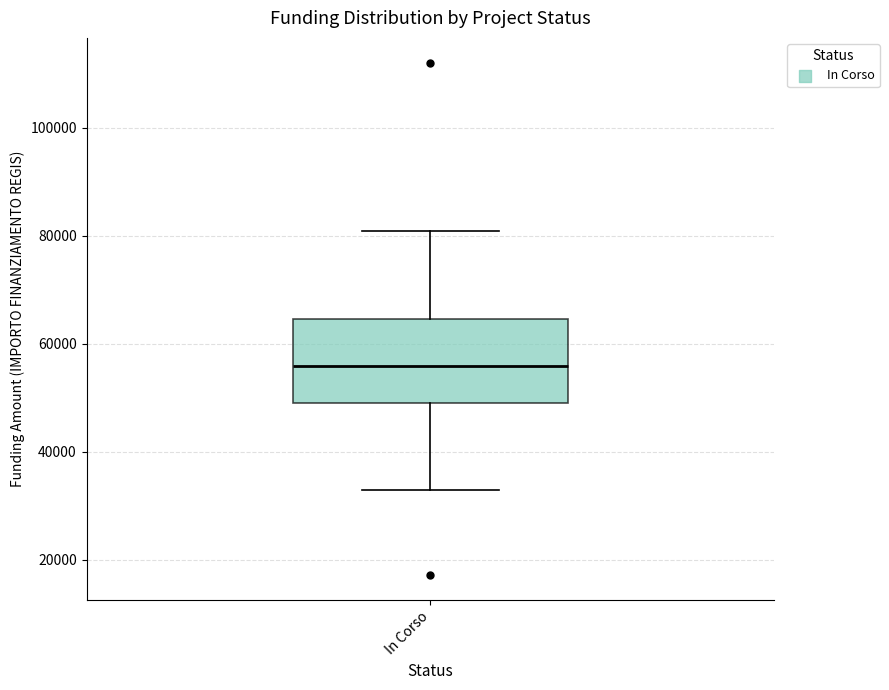

Where is the lower edge of the box for In Corso on the y-axis? The values are not printed on the chart, so give them approximately, as read against the axis.

50000